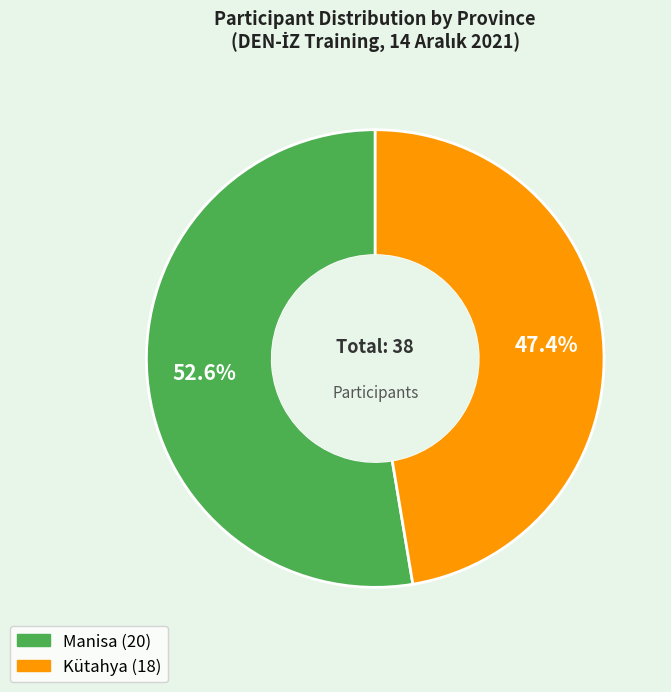

What is the majority slice?

Manisa